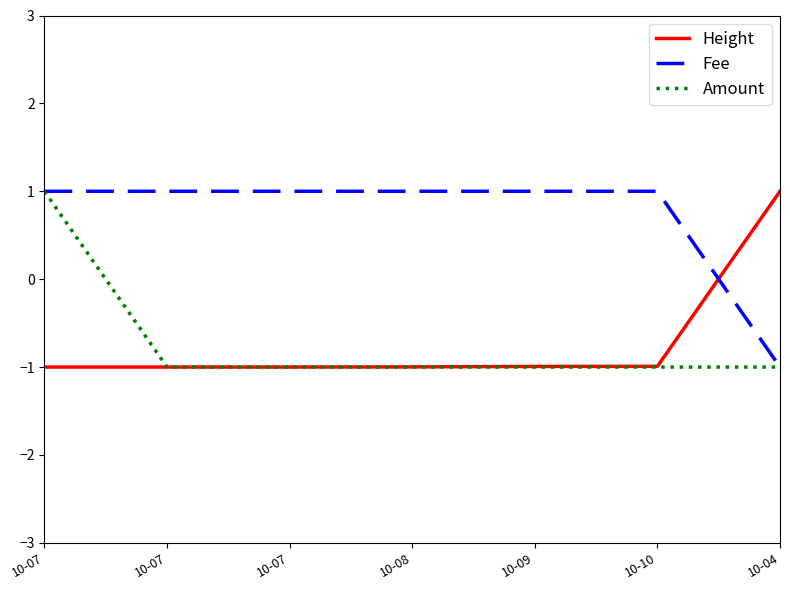

What is the difference between the highest and lowest values at 10-09?

2.0